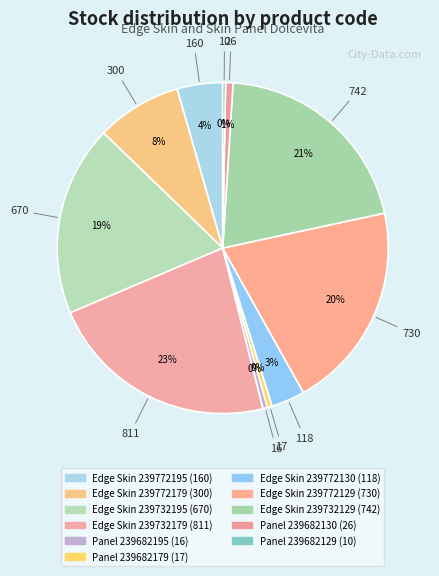

How many segments does this pie chart have?

11